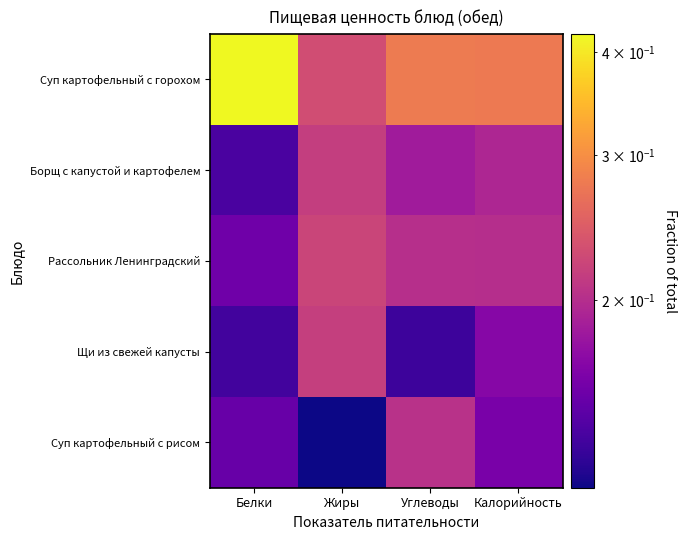

At which category does the chart reach its peak across all series?

Белки